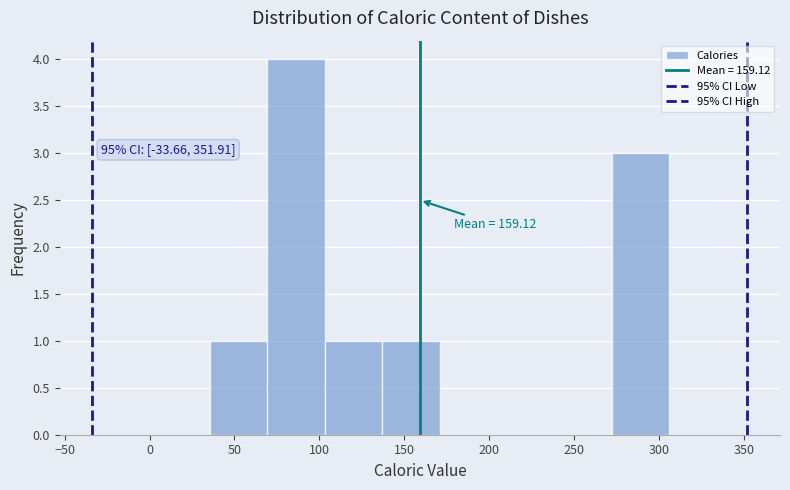

Over which range of the x-axis is the bar tallest?

70 to 105